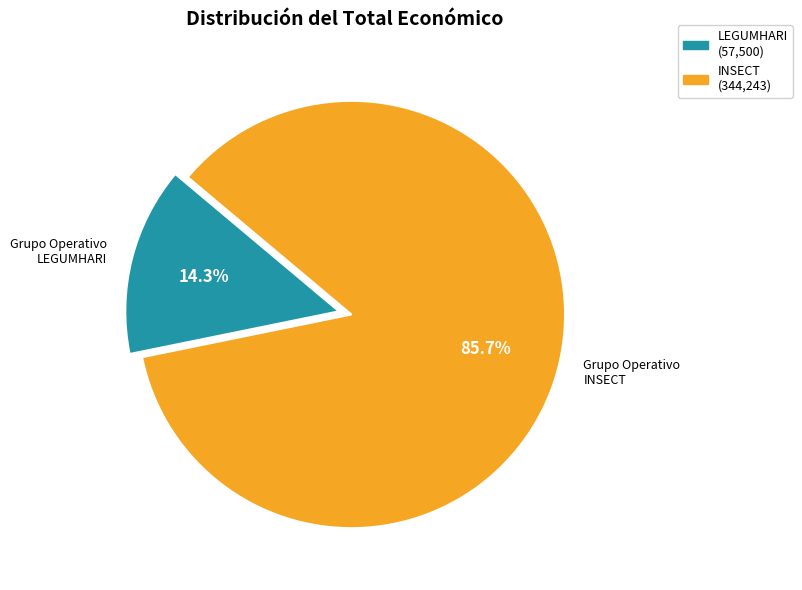

Does any single category account for the majority?

Yes